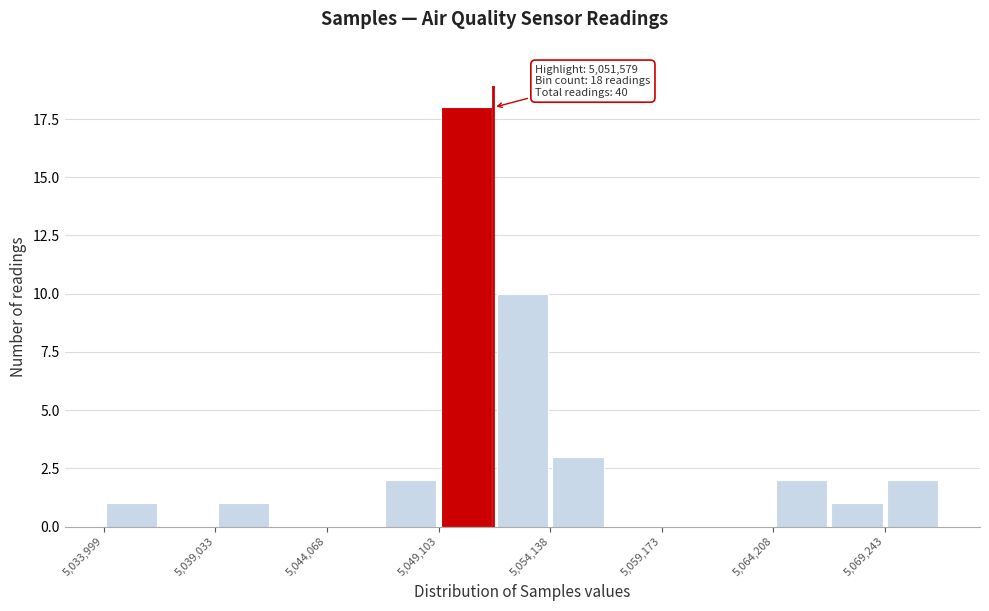

Read against the x-axis, roughly where is the centre of the tallest bar?

5050000